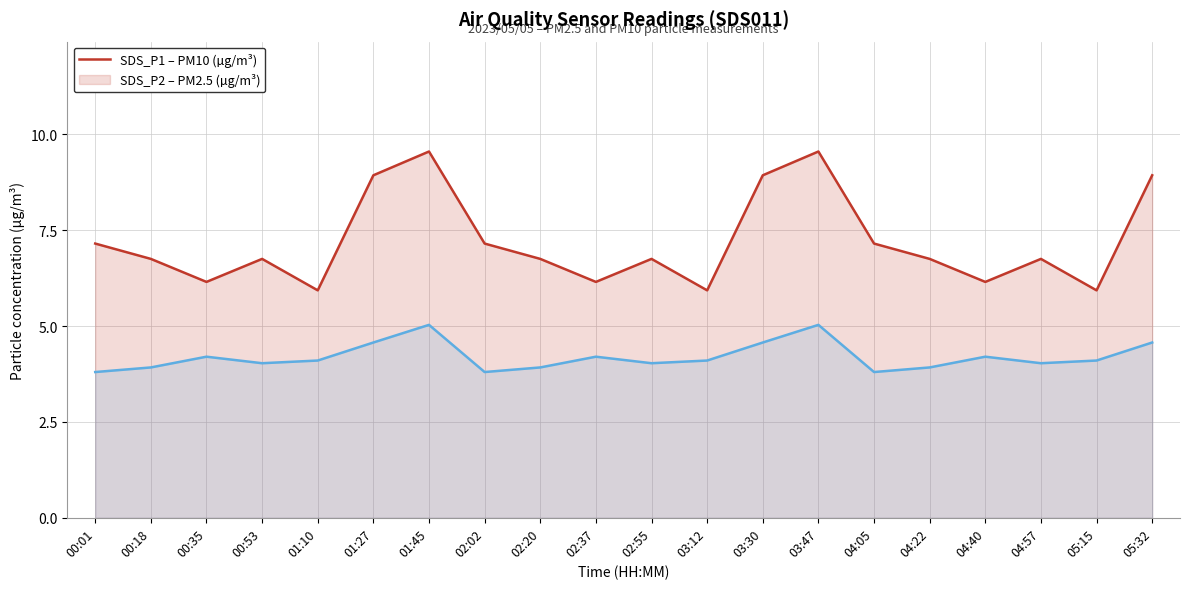

Reading left to right, list all the values displayed in this chart.

SDS_P1: 00:01=7.2	00:18=6.8	00:35=6.2	00:53=6.8	01:10=5.9	01:27=8.9	01:45=9.6	02:02=7.2	02:20=6.8	02:37=6.2	02:55=6.8	03:12=5.9	03:30=8.9	03:47=9.6	04:05=7.2	04:22=6.8	04:40=6.2	04:57=6.8	05:15=5.9	05:32=8.9
SDS_P2: 00:01=3.8	00:18=3.9	00:35=4.2	00:53=4.0	01:10=4.1	01:27=4.6	01:45=5.0	02:02=3.8	02:20=3.9	02:37=4.2	02:55=4.0	03:12=4.1	03:30=4.6	03:47=5.0	04:05=3.8	04:22=3.9	04:40=4.2	04:57=4.0	05:15=4.1	05:32=4.6